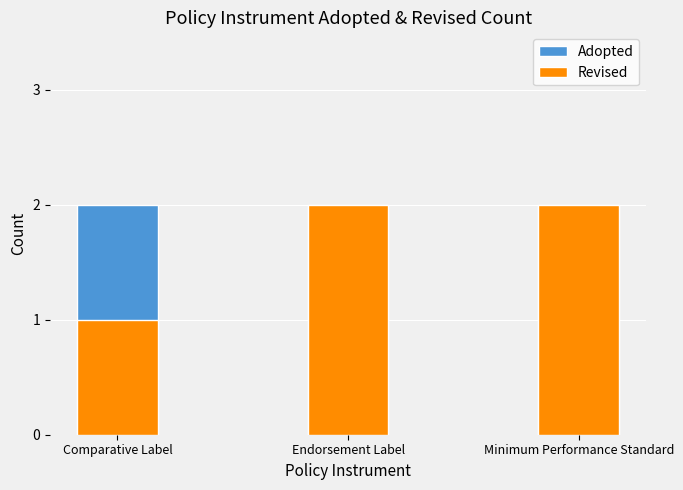

At which category is the sum across all series the highest?

Endorsement Label